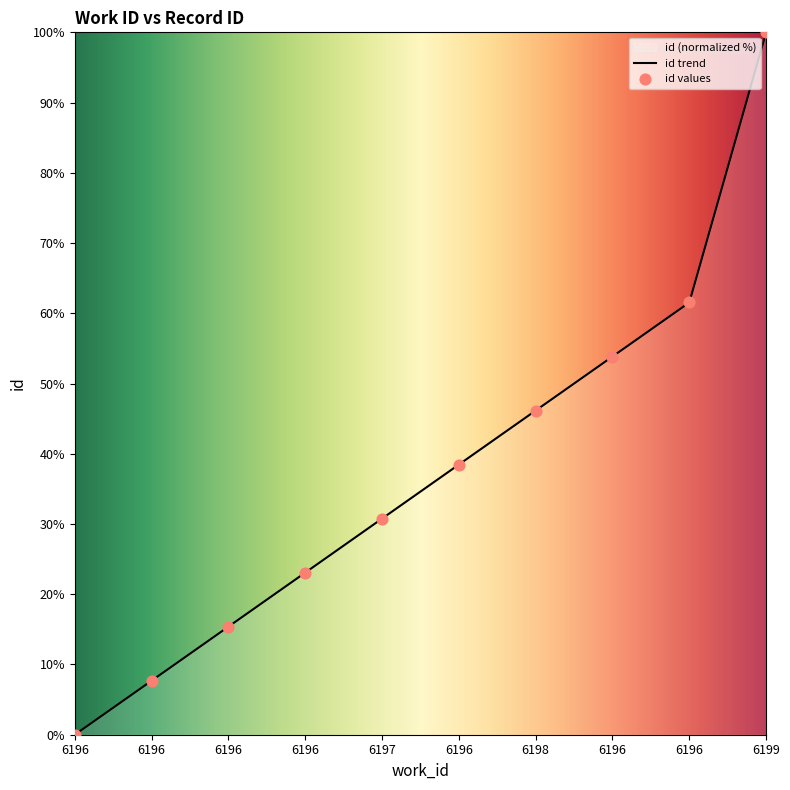

Between 6197 and 6196, which is larger?

6197